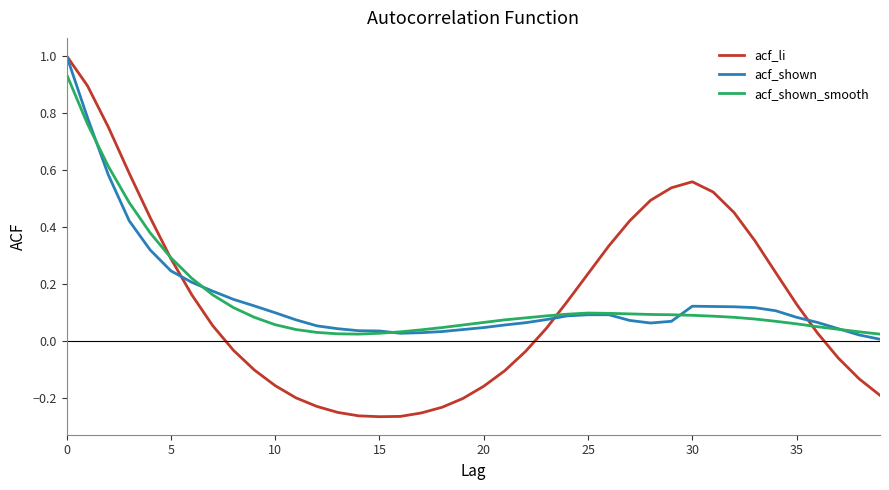

How many series are shown in this chart?

3